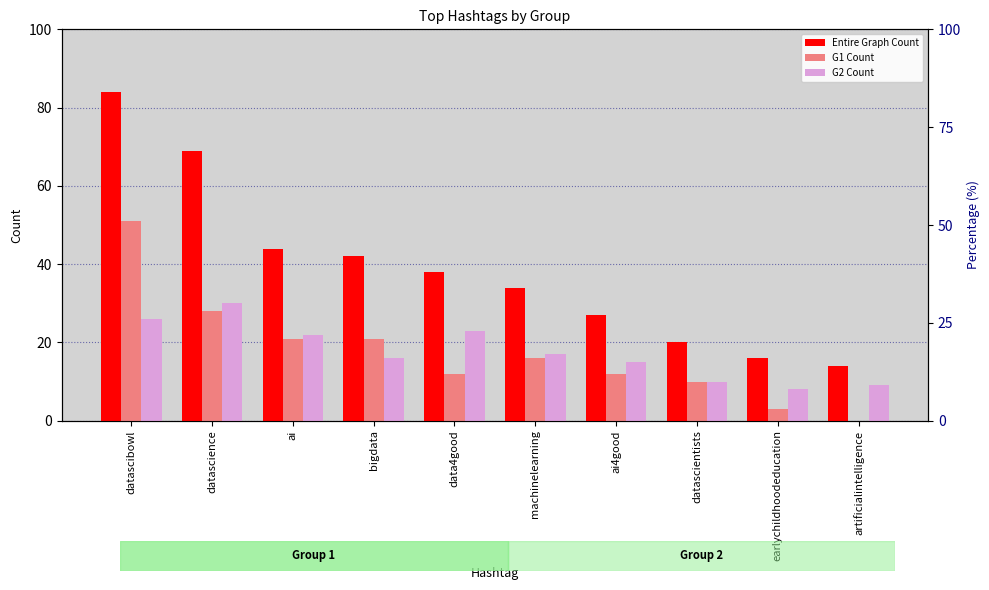

List the series in order of their peak value, highest first.

Entire Graph Count, G1 Count, G2 Count